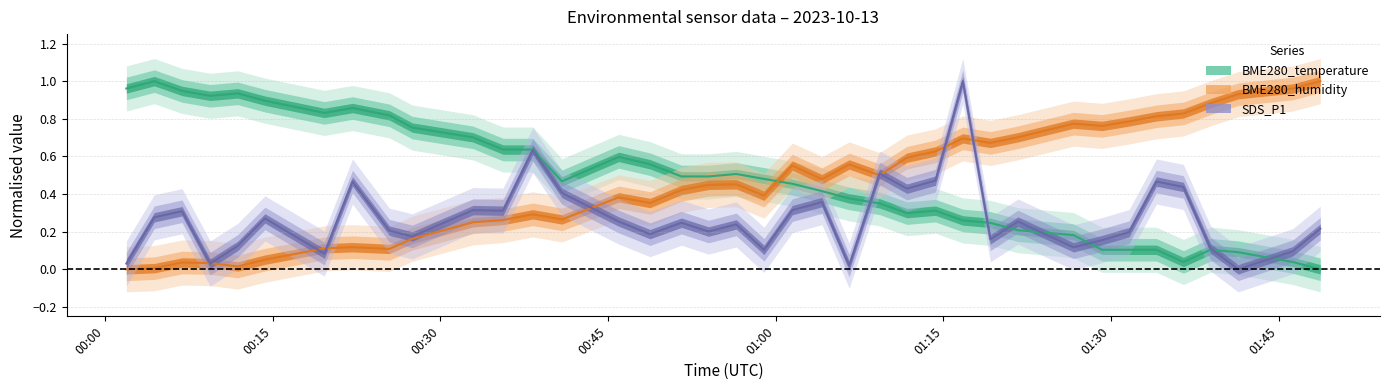

Reading right to left, transcribe all the data shown in this chart.

BME280_temperature: 0.0	0.0	0.1	0.1	0.0	0.1	0.1	0.1	0.2	0.2	0.2	0.3	0.3	0.3	0.4	0.4	0.4	0.5	0.5	0.5	0.5	0.5	0.6	0.6	0.5	0.6	0.6	0.7	0.8	0.8	0.9	0.8	0.9	0.9	0.9	0.9	1.0	1.0
BME280_humidity: 1.0	1.0	0.9	0.9	0.8	0.8	0.8	0.8	0.8	0.7	0.7	0.7	0.6	0.6	0.5	0.6	0.5	0.6	0.4	0.5	0.4	0.4	0.4	0.4	0.3	0.3	0.3	0.2	0.2	0.1	0.1	0.1	0.1	0.0	0.0	0.0	0.0	0.0
SDS_P1: 0.2	0.1	0.0	0.1	0.4	0.5	0.2	0.2	0.1	0.3	0.2	1.0	0.5	0.4	0.5	0.0	0.4	0.3	0.1	0.2	0.2	0.2	0.2	0.3	0.4	0.6	0.3	0.3	0.2	0.2	0.5	0.1	0.3	0.1	0.0	0.3	0.3	0.0